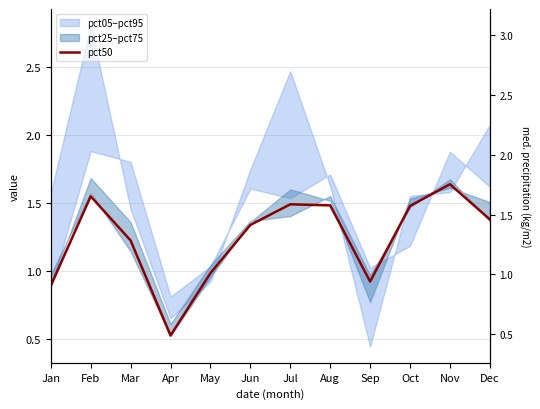

What is the difference between the maximum and minimum values?

1.1